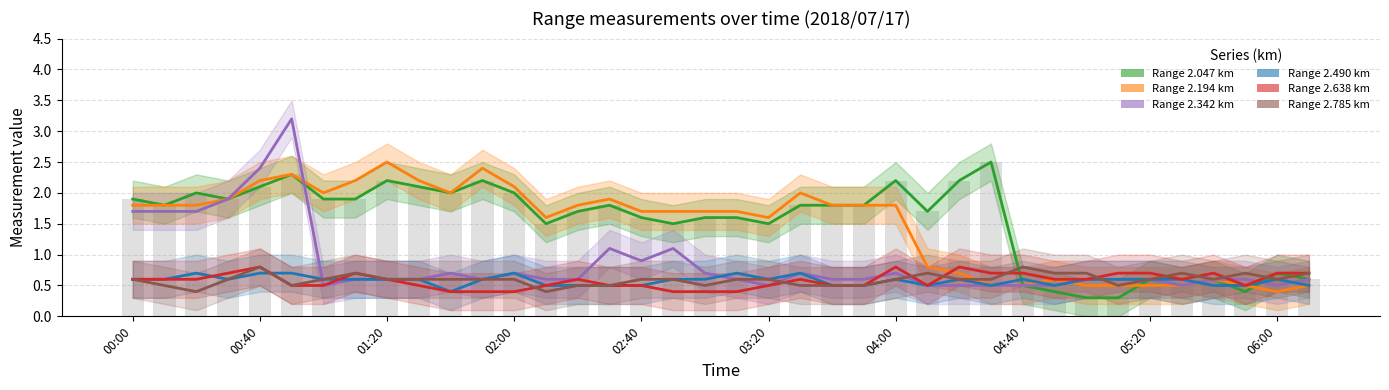

Which category has the highest value in the 2.342 series?

00:50